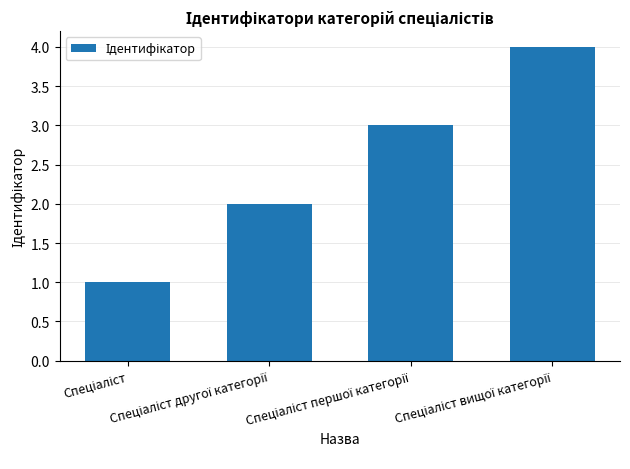

What is the greatest value displayed?

4